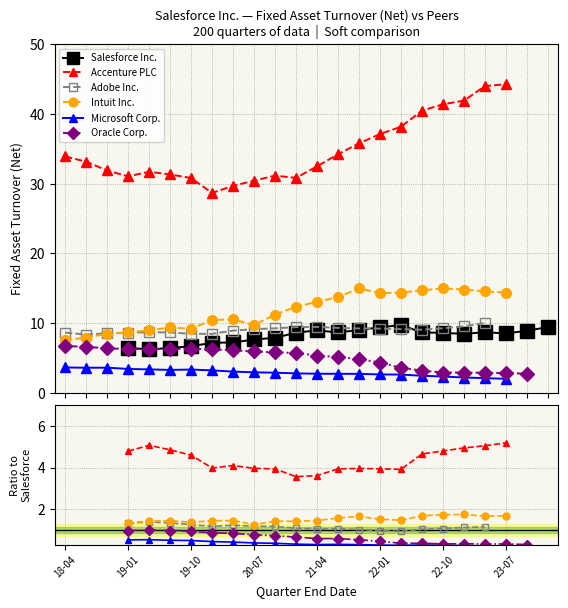

Count the number of data series in this chart.

6